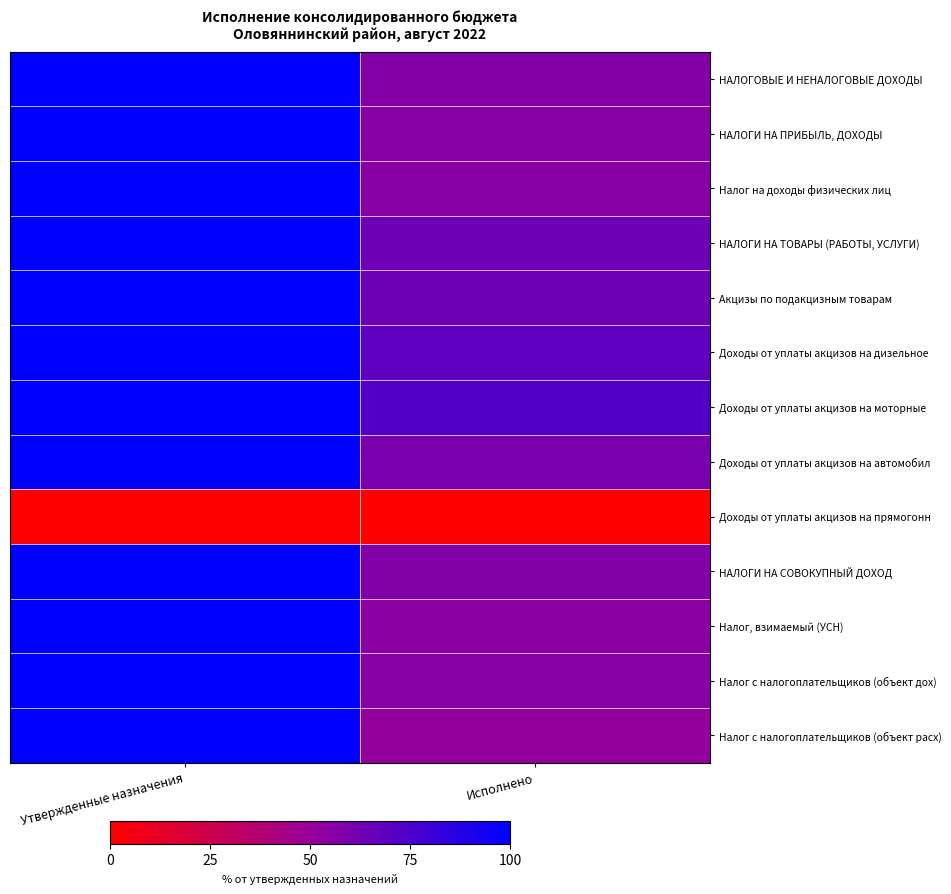

Reading left to right, extract all data points from this chart.

НАЛОГОВЫЕ И НЕНАЛОГОВЫЕ ДОХОДЫ: Утвержденные назначения=100.0	Исполнено=56.7
НАЛОГИ НА ПРИБЫЛЬ, ДОХОДЫ: Утвержденные назначения=100.0	Исполнено=55.8
Налог на доходы физических лиц: Утвержденные назначения=100.0	Исполнено=55.8
НАЛОГИ НА ТОВАРЫ (РАБОТЫ, УСЛУГИ): Утвержденные назначения=100.0	Исполнено=64.0
Акцизы по подакцизным товарам: Утвержденные назначения=100.0	Исполнено=64.0
Доходы от уплаты акцизов на дизельное: Утвержденные назначения=100.0	Исполнено=68.9
Доходы от уплаты акцизов на моторные: Утвержденные назначения=100.0	Исполнено=72.7
Доходы от уплаты акцизов на автомобил: Утвержденные назначения=100.0	Исполнено=60.0
Доходы от уплаты акцизов на прямогонн: Утвержденные назначения=0.0	Исполнено=0.0
НАЛОГИ НА СОВОКУПНЫЙ ДОХОД: Утвержденные назначения=100.0	Исполнено=57.0
Налог, взимаемый (УСН): Утвержденные назначения=100.0	Исполнено=54.5
Налог с налогоплательщиков (объект дох): Утвержденные назначения=100.0	Исполнено=56.2
Налог с налогоплательщиков (объект расх): Утвержденные назначения=100.0	Исполнено=51.8